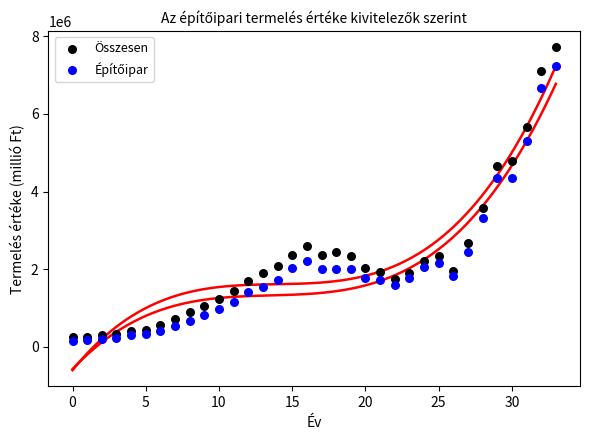

Which series reaches the maximum Y coordinate?

Összesen